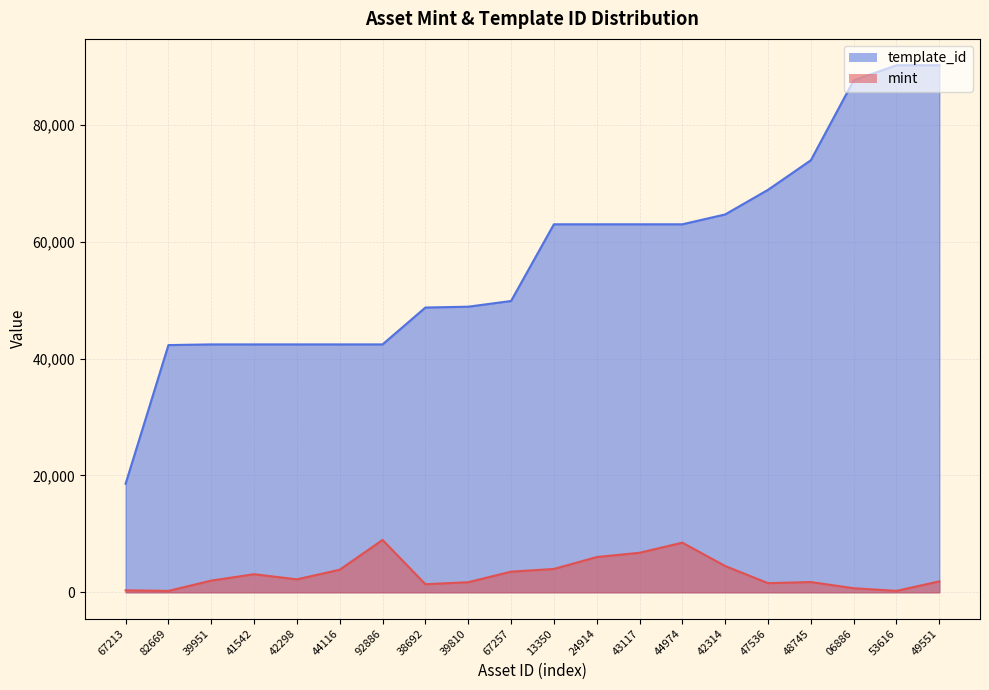

What is the value of the template_id point at the 18th from the left?

87604